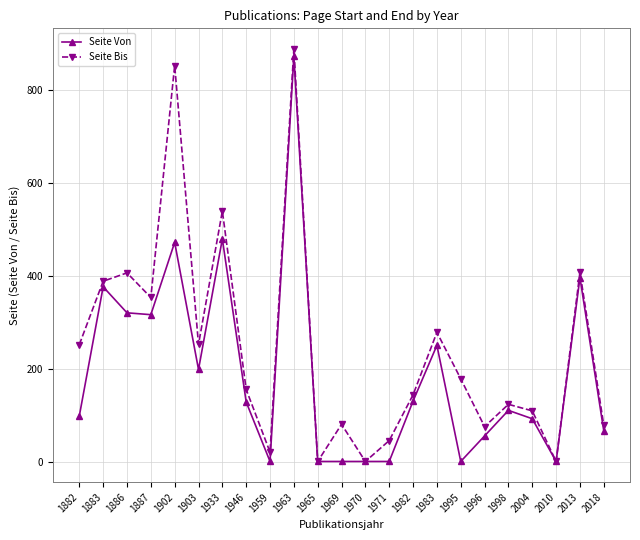

Which series has the largest total across all categories?

Seite Bis